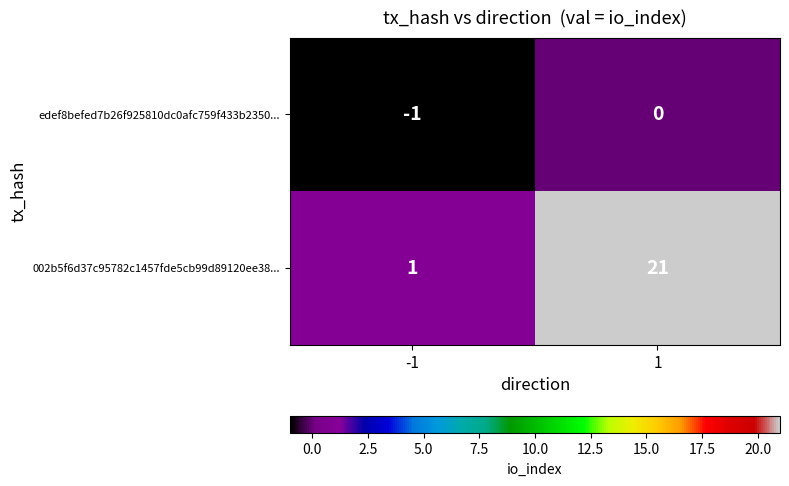

At which category is the sum across all series the highest?

1